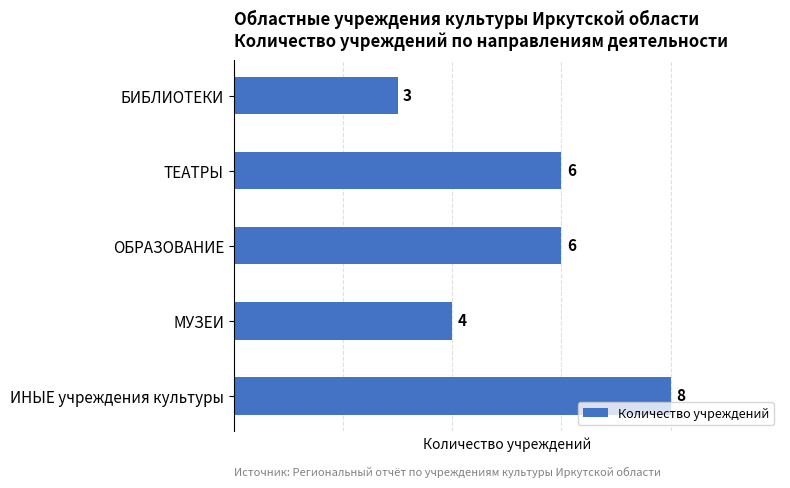

Count the values in the range 4 to 6.

3